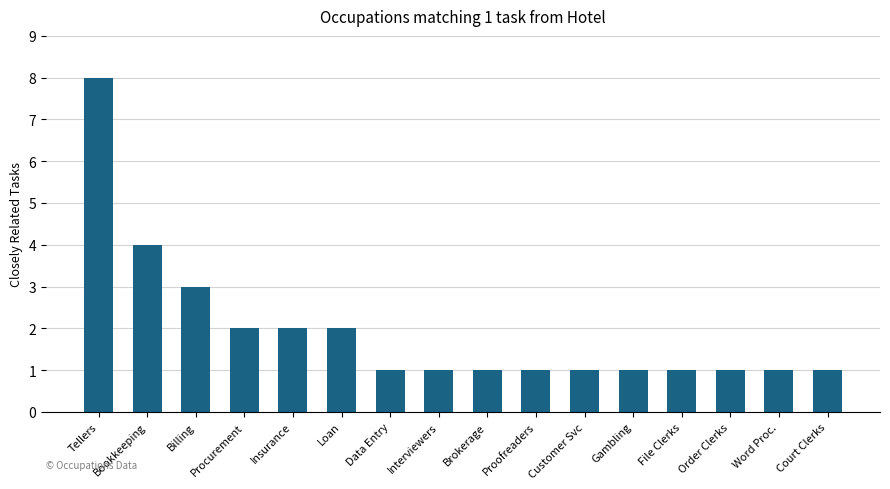

Reading left to right, extract all data points from this chart.

Tellers=8	Bookkeeping=4	Billing=3	Procurement=2	Insurance=2	Loan=2	Data Entry=1	Interviewers=1	Brokerage=1	Proofreaders=1	Customer Svc=1	Gambling=1	File Clerks=1	Order Clerks=1	Word Proc.=1	Court Clerks=1